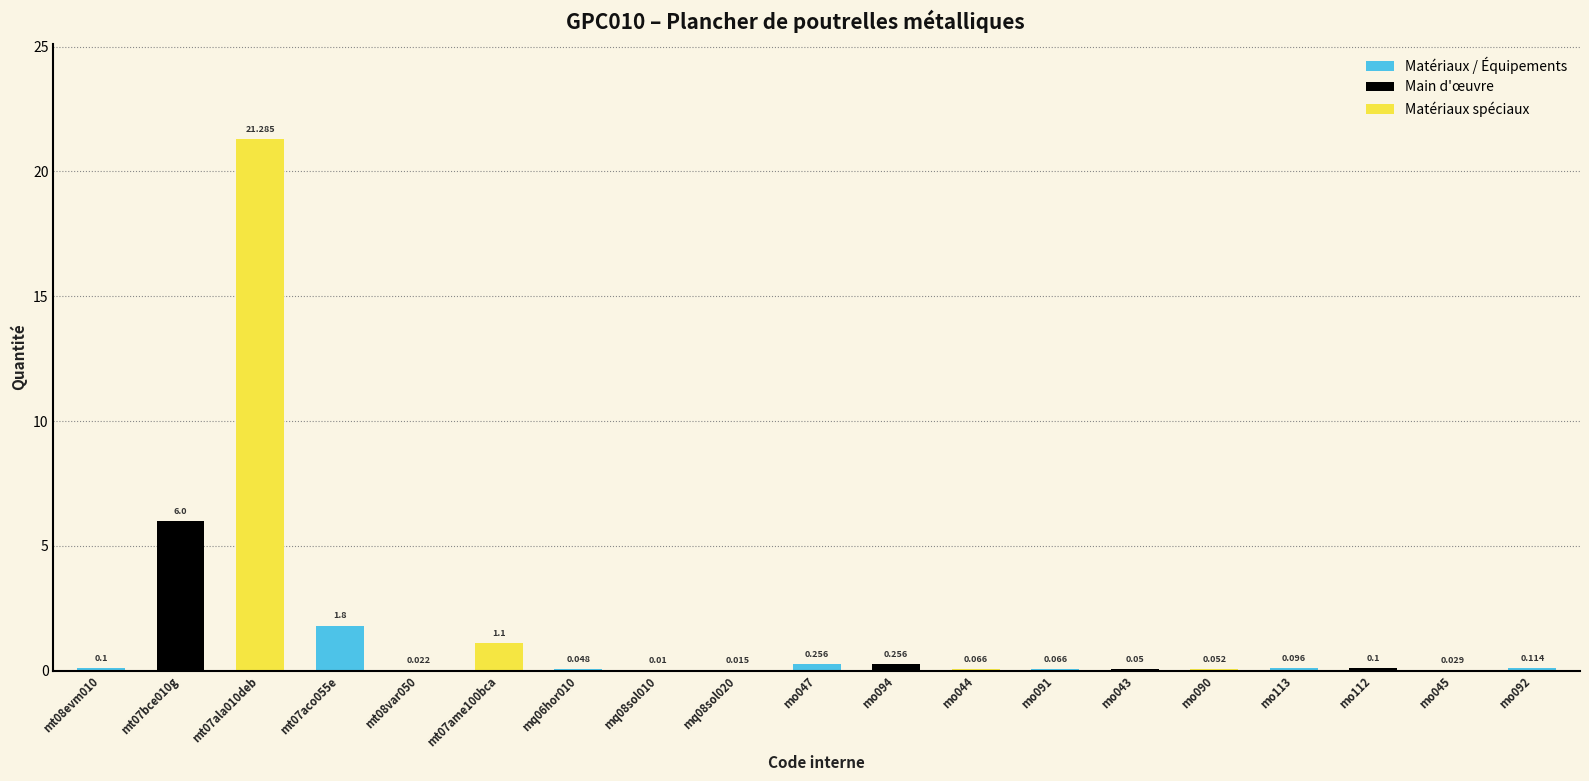

Reading right to left, list all the values displayed in this chart.

mo092=0.1	mo045=0.0	mo112=0.1	mo113=0.1	mo090=0.1	mo043=0.1	mo091=0.1	mo044=0.1	mo094=0.3	mo047=0.3	mq08sol020=0.0	mq08sol010=0.0	mq06hor010=0.0	mt07ame100bca=1.1	mt08var050=0.0	mt07aco055e=1.8	mt07ala010deb=21.3	mt07bce010g=6.0	mt08evm010=0.1